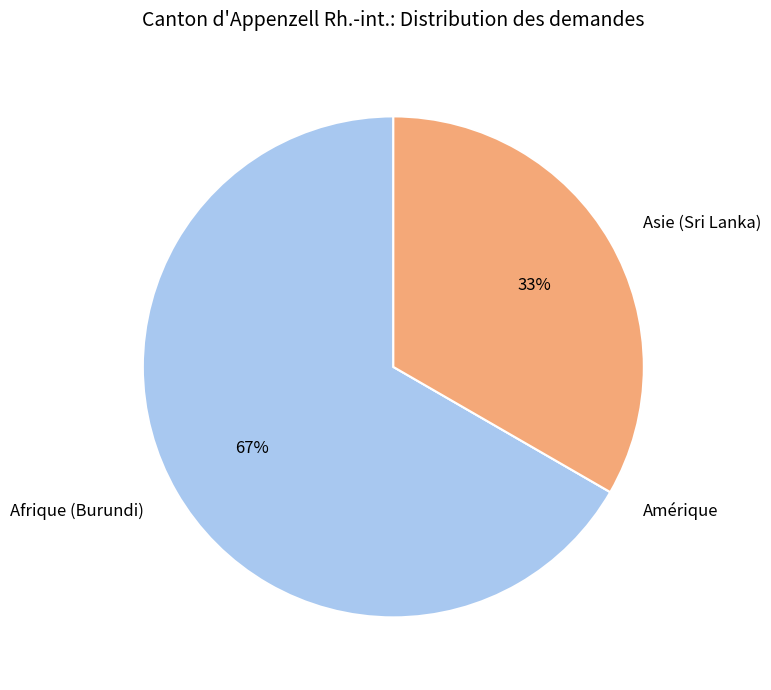

Do Afrique (Burundi) and Asie (Sri Lanka) together represent more than half of the pie?

Yes